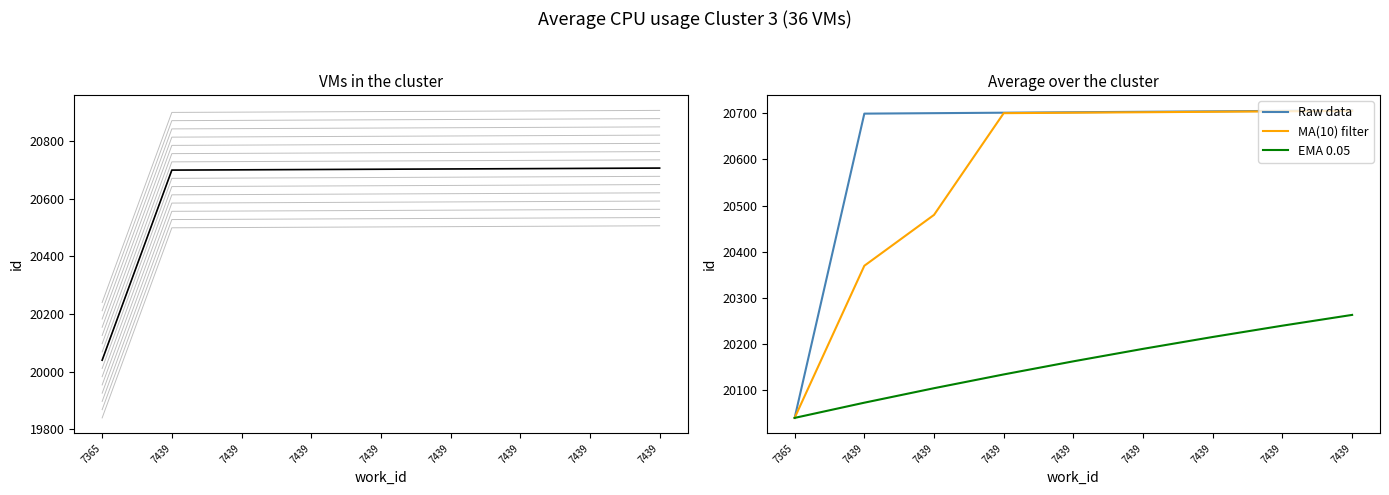

Is it true that EMA 0.05 equals 12148.5 at 7439?

False